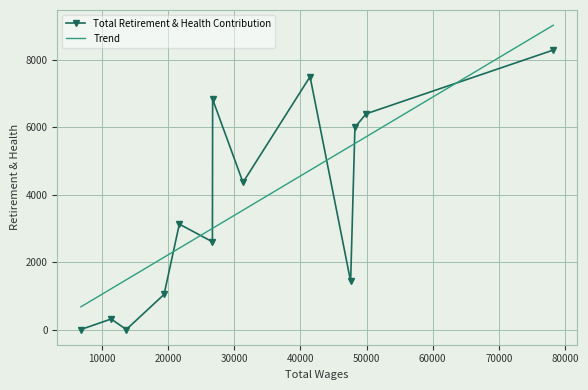

List the series in order of their peak value, lowest first.

Total Retirement & Health Contribution, Trend